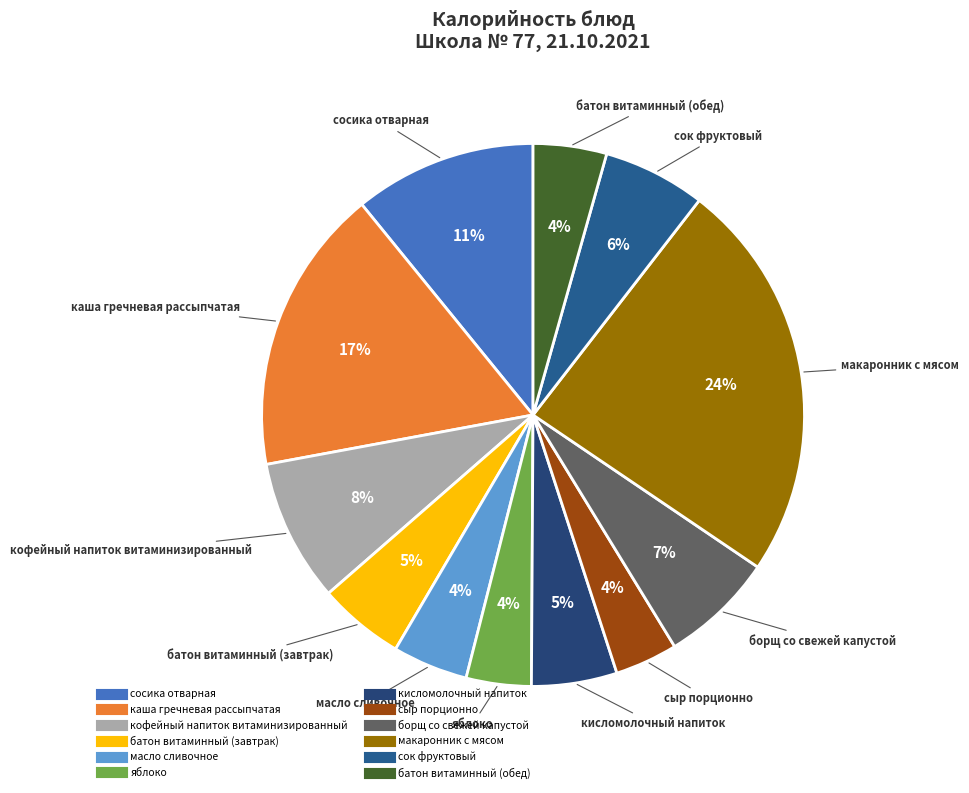

What percentage is the сыр порционно slice, to the nearest percent?

4%